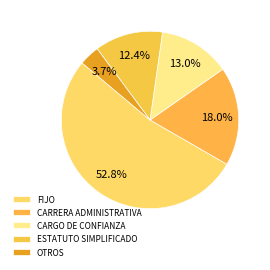

What percentage do FIJO and CARGO DE CONFIANZA together represent?

65.8%